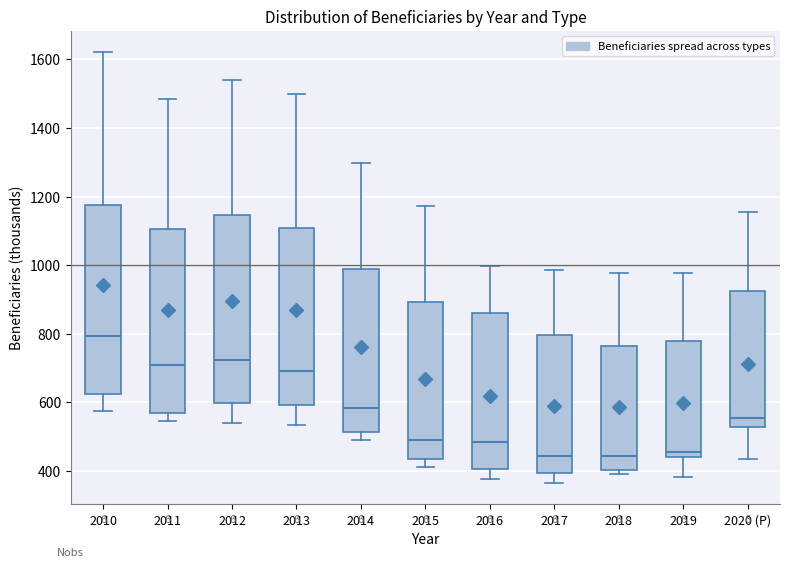

Reading left to right, read every box against the y-axis: the position of its median line, the range the box covers, and the ends of its whiskers. The values are not printed on the chart, so give them approximately, as read against the axis.

2010: median 800, box 620 to 1180, whiskers 580 to 1620
2011: median 700, box 580 to 1100, whiskers 540 to 1480
2012: median 720, box 600 to 1140, whiskers 540 to 1540
2013: median 700, box 600 to 1100, whiskers 540 to 1500
2014: median 580, box 520 to 980, whiskers 500 to 1300
2015: median 500, box 440 to 900, whiskers 420 to 1180
2016: median 480, box 400 to 860, whiskers 380 to 1000
2017: median 440, box 400 to 800, whiskers 360 to 980
2018: median 440, box 400 to 760, whiskers 400 (just below the box's lower edge) to 980
2019: median 460, box 440 to 780, whiskers 380 to 980
2020 (P): median 560, box 520 to 920, whiskers 440 to 1160